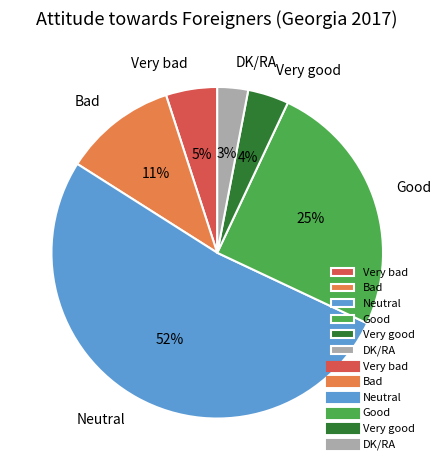

To the nearest percent, what percentage of the pie is Very good?

4%